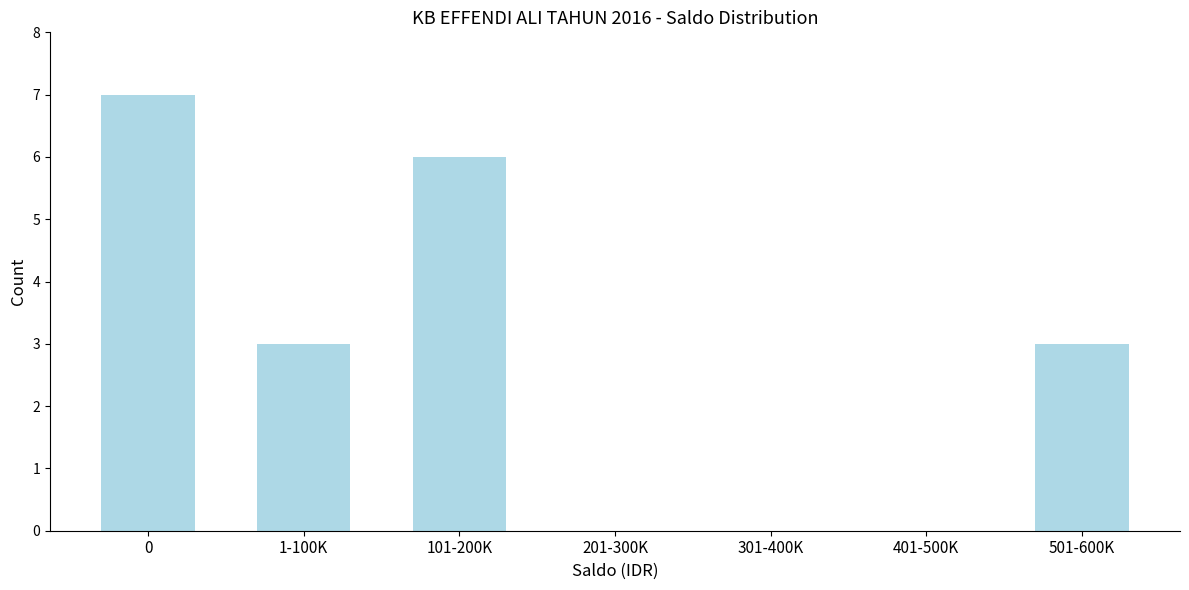

Reading right to left, list all the values displayed in this chart.

501-600K=3	401-500K=0	301-400K=0	201-300K=0	101-200K=6	1-100K=3	0=7